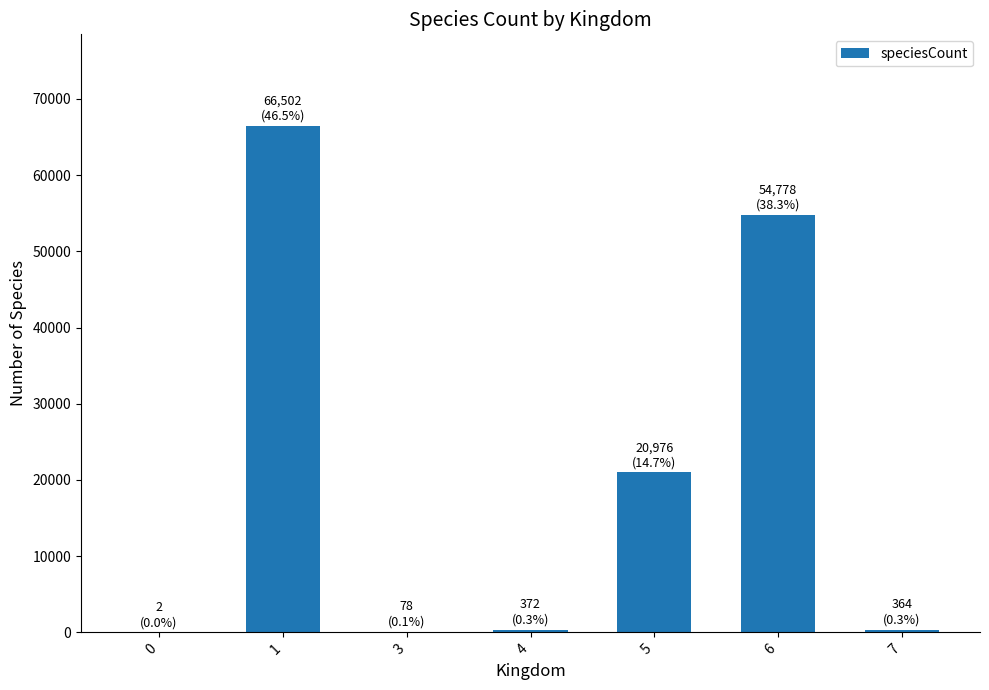

What is the maximum value shown in the chart?

66502